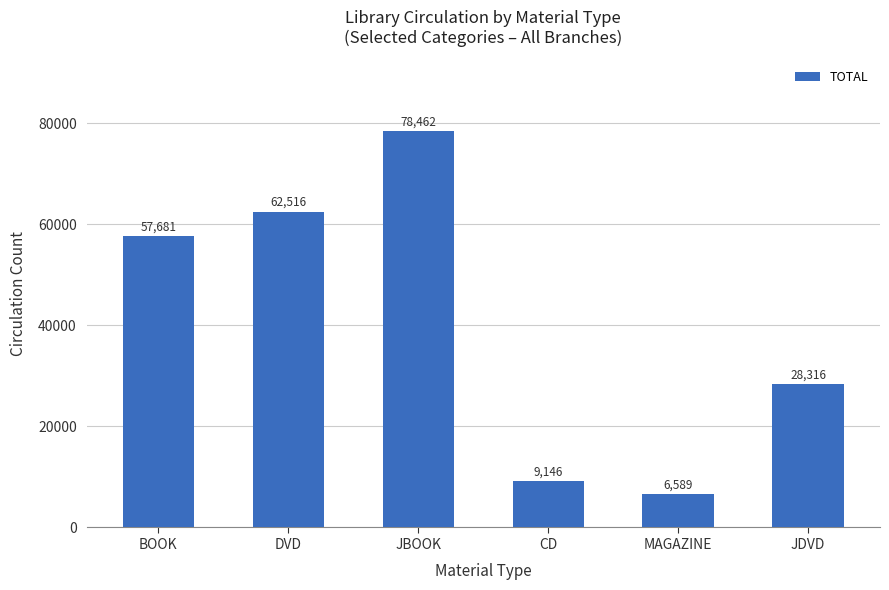

The chart shows a value of 138586 at JBOOK. True or false?

False